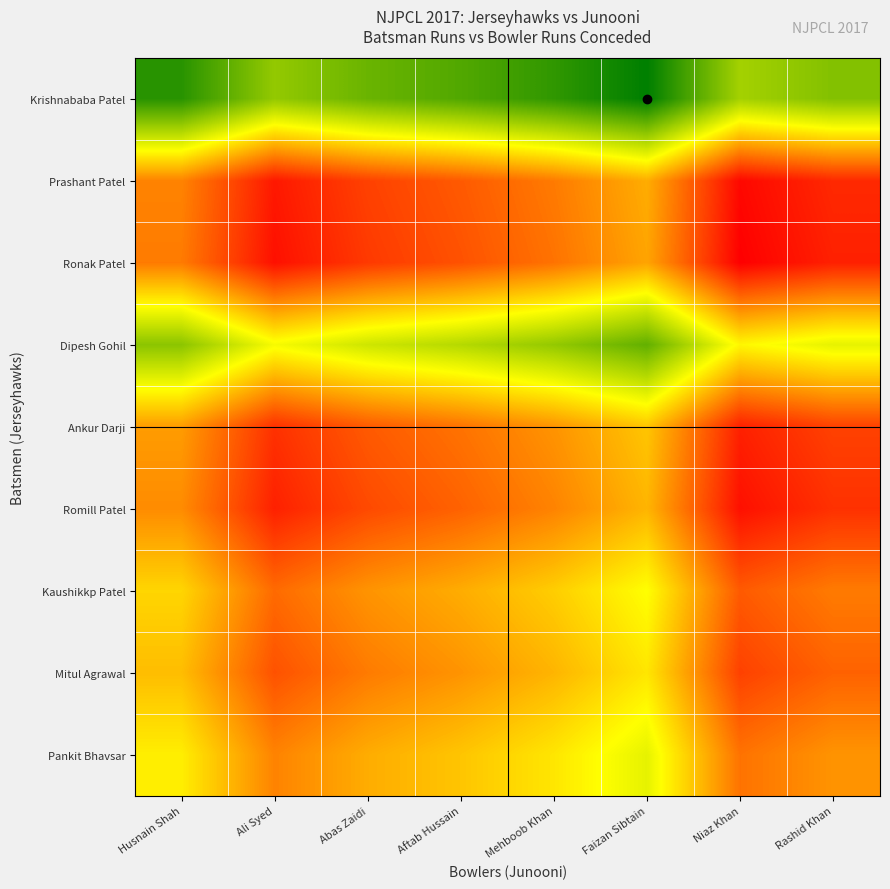

Reading left to right, transcribe all the data shown in this chart.

Krishnababa Patel: Husnain Shah=63	Ali Syed=50	Abas Zaidi=55	Aftab Hussain=58	Mehboob Khan=62	Faizan Sibtain=68	Niaz Khan=48	Rashid Khan=52
Prashant Patel: Husnain Shah=22	Ali Syed=9	Abas Zaidi=14	Aftab Hussain=17	Mehboob Khan=21	Faizan Sibtain=27	Niaz Khan=7	Rashid Khan=11
Ronak Patel: Husnain Shah=21	Ali Syed=8	Abas Zaidi=13	Aftab Hussain=16	Mehboob Khan=20	Faizan Sibtain=26	Niaz Khan=6	Rashid Khan=10
Dipesh Gohil: Husnain Shah=51	Ali Syed=38	Abas Zaidi=43	Aftab Hussain=46	Mehboob Khan=50	Faizan Sibtain=56	Niaz Khan=36	Rashid Khan=40
Ankur Darji: Husnain Shah=25	Ali Syed=12	Abas Zaidi=17	Aftab Hussain=20	Mehboob Khan=24	Faizan Sibtain=30	Niaz Khan=10	Rashid Khan=14
Romill Patel: Husnain Shah=23	Ali Syed=10	Abas Zaidi=15	Aftab Hussain=18	Mehboob Khan=22	Faizan Sibtain=28	Niaz Khan=8	Rashid Khan=12
Kaushikkp Patel: Husnain Shah=32	Ali Syed=19	Abas Zaidi=24	Aftab Hussain=27	Mehboob Khan=31	Faizan Sibtain=37	Niaz Khan=17	Rashid Khan=21
Mitul Agrawal: Husnain Shah=29	Ali Syed=16	Abas Zaidi=21	Aftab Hussain=24	Mehboob Khan=28	Faizan Sibtain=34	Niaz Khan=14	Rashid Khan=18
Pankit Bhavsar: Husnain Shah=35	Ali Syed=22	Abas Zaidi=27	Aftab Hussain=30	Mehboob Khan=34	Faizan Sibtain=40	Niaz Khan=20	Rashid Khan=24